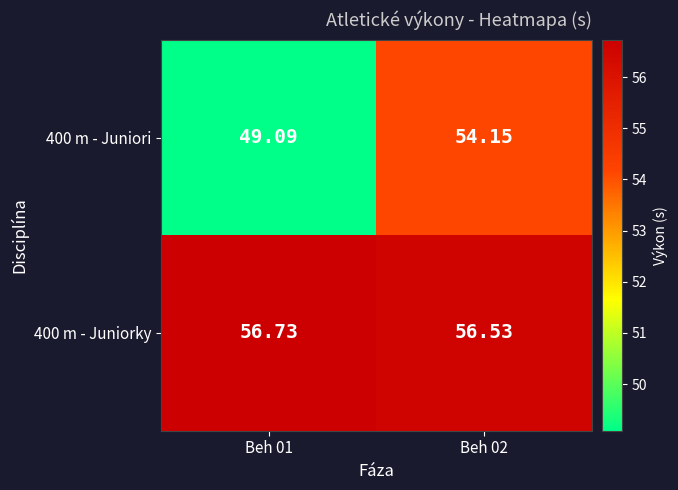

What is the greatest value displayed?

56.7